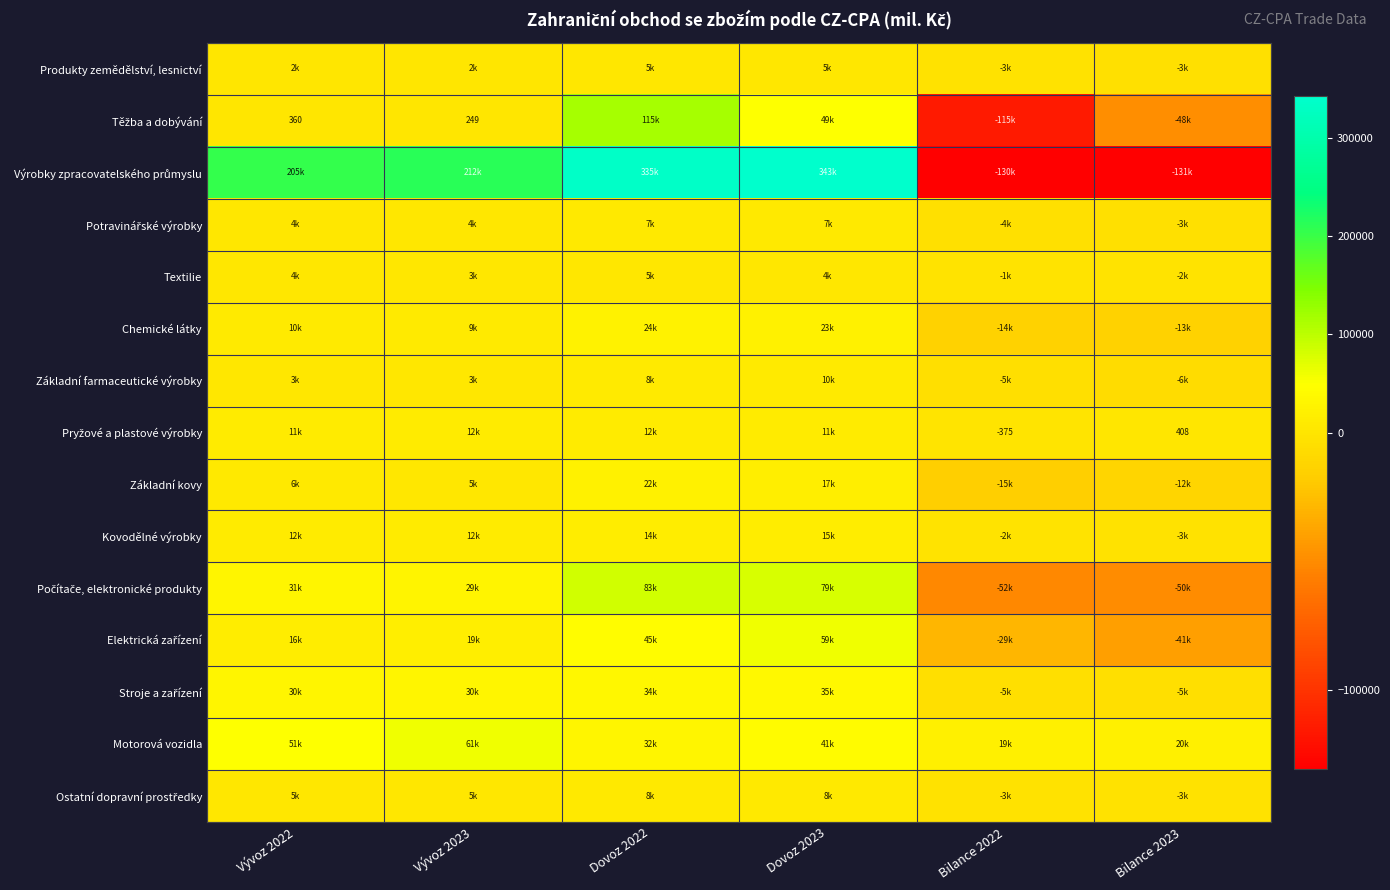

Where is Výrobky zpracovatelského průmyslu nearest to the value 106087?

Vývoz 2022